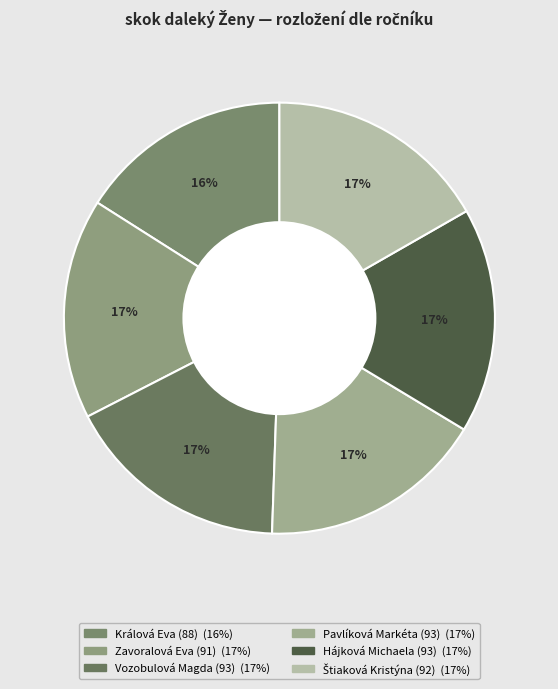

The Pavlíková Markéta (93) slice represents 17% of the pie. True or false?

True